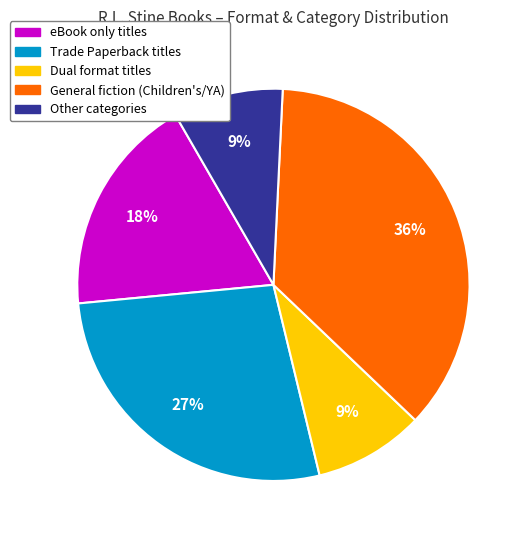

To the nearest percent, what is the difference between the largest and smallest slice percentages?

27%